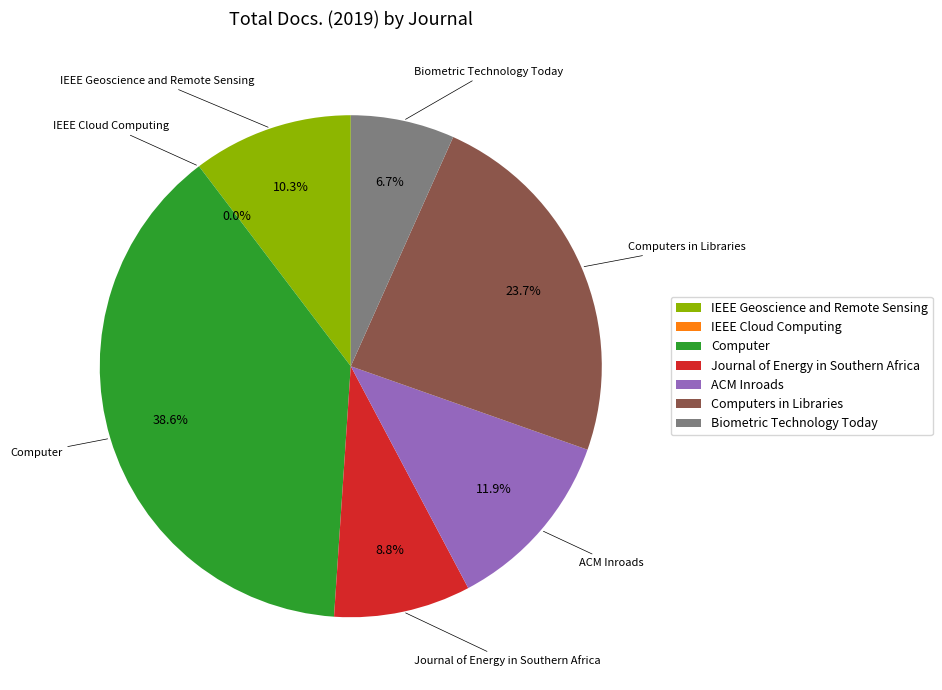

Between Computer and IEEE Geoscience and Remote Sensing, which is larger?

Computer